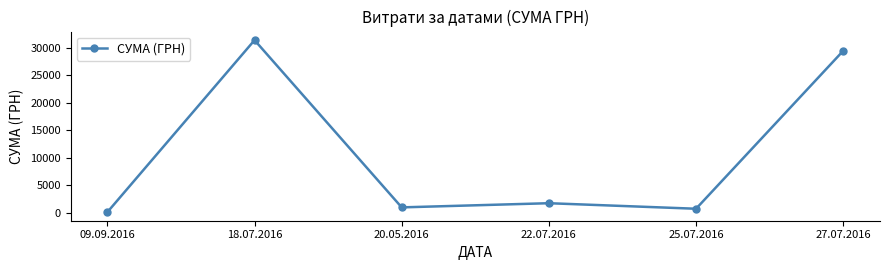

What is the label of the 1st point from the right?

27.07.2016